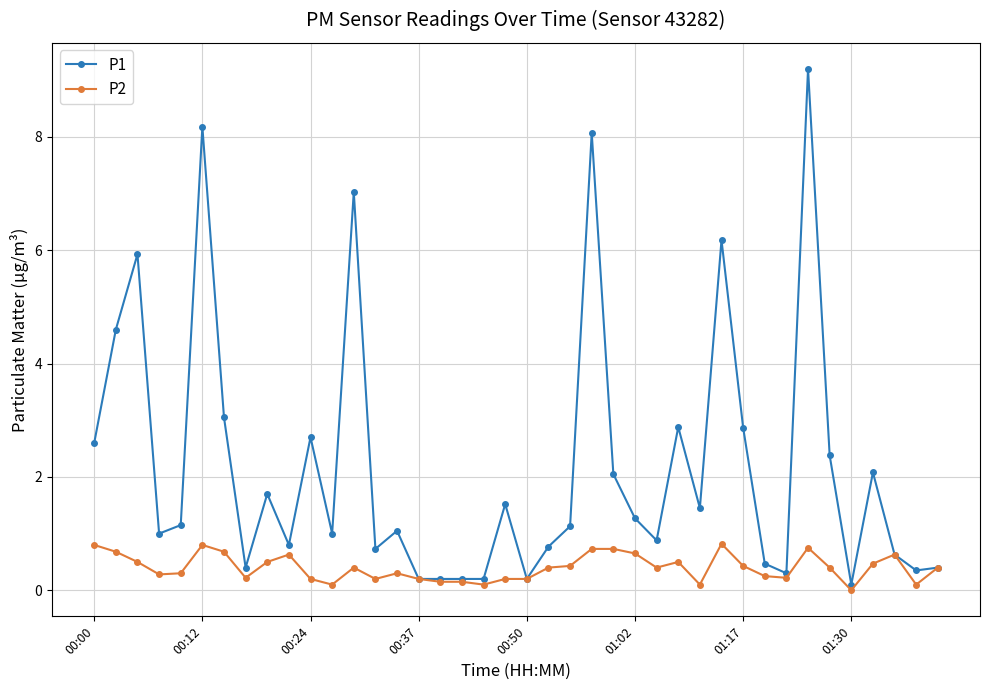

What is the difference between the second highest and minimum values in the P2 series?

0.8